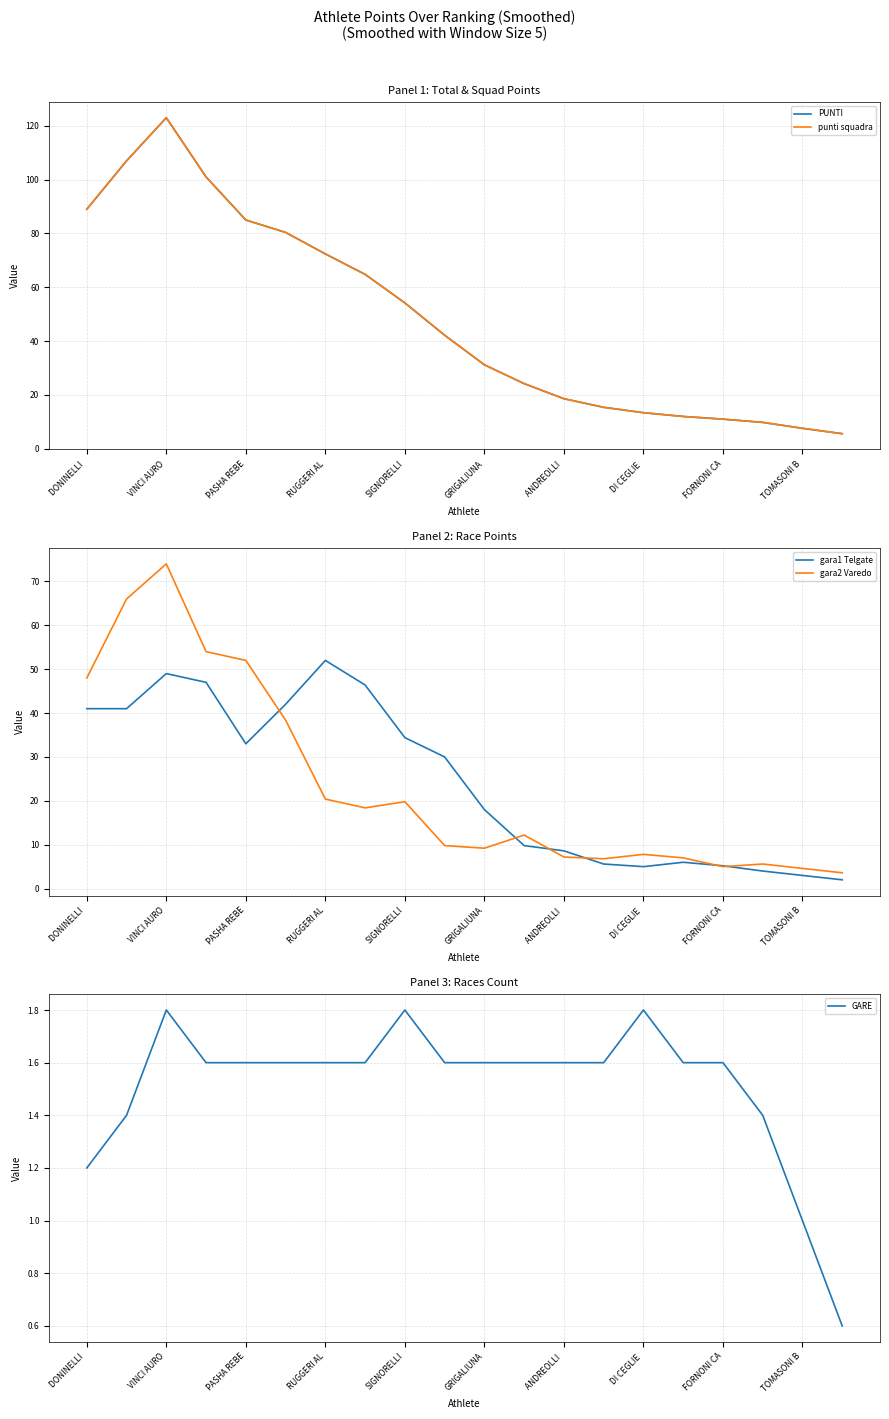

What is the maximum value for gara1 Telgate?

52.0